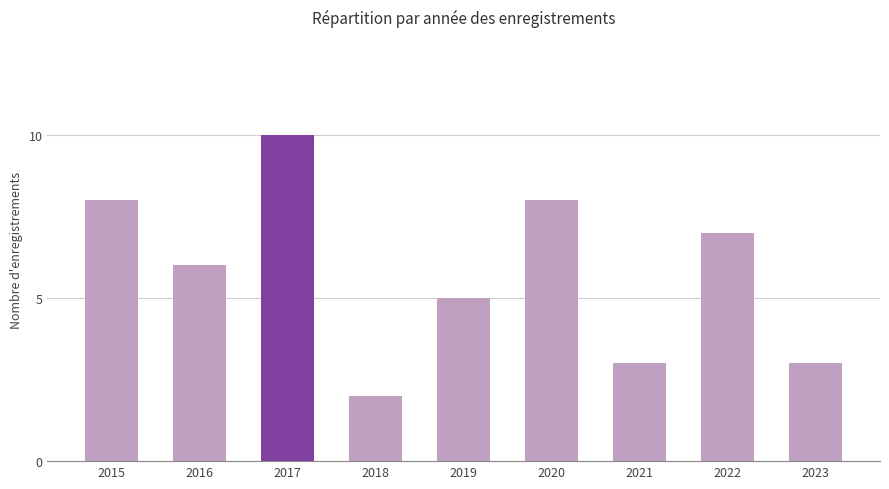

True or false: the data shows 8 at 2020.

True